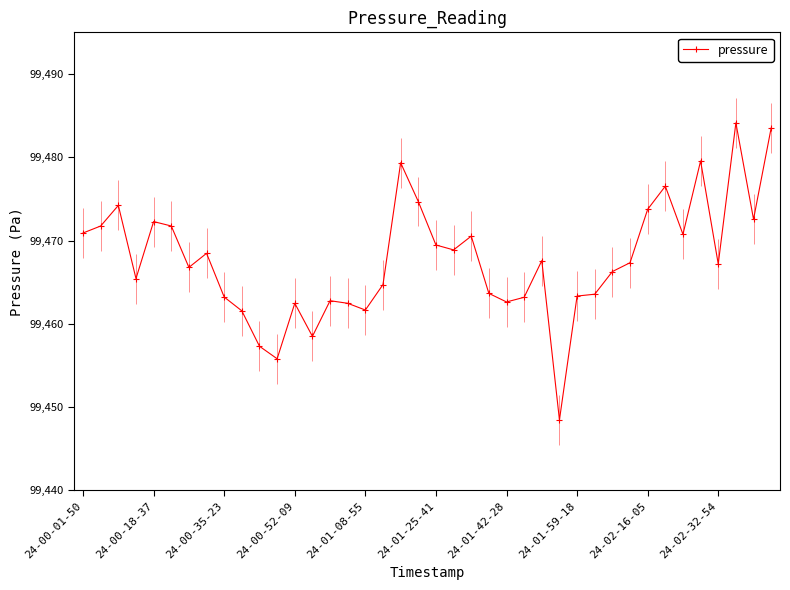

Where does the data first go above 99467?

24-00-01-50